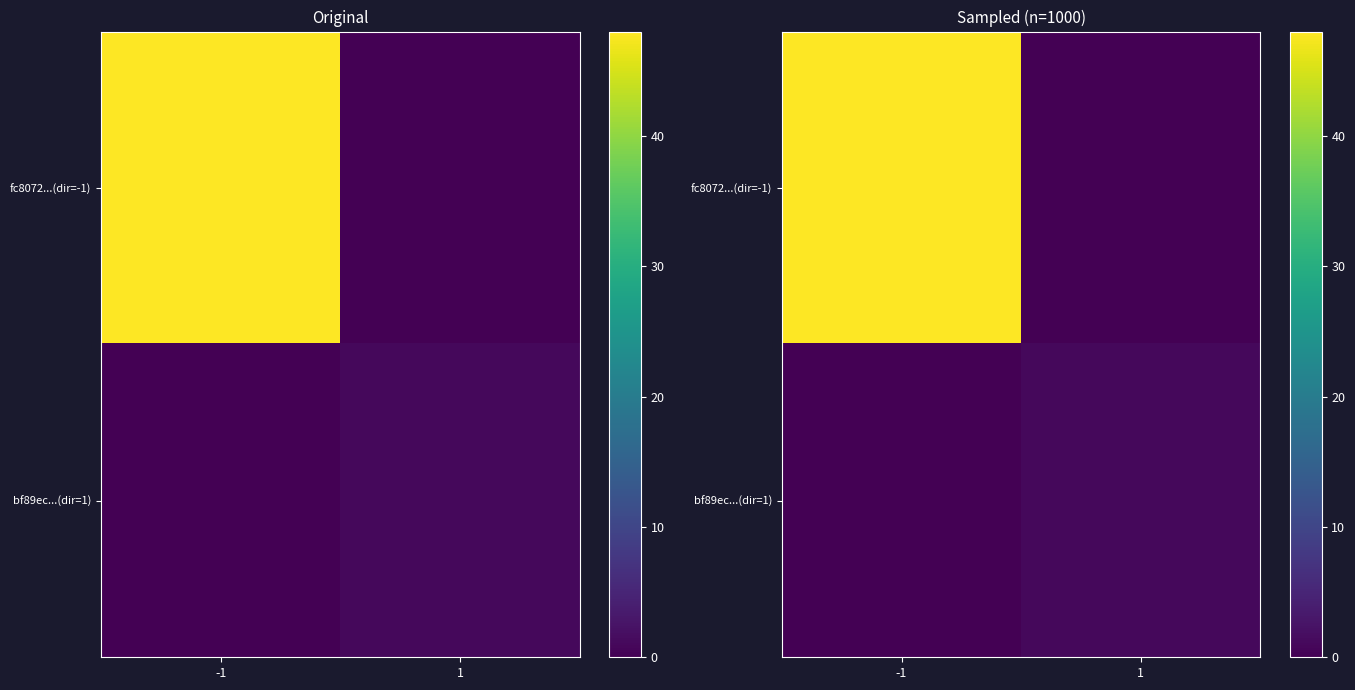

Rank the series at 1 from highest to lowest value.

bf89ec...(dir=1), fc8072...(dir=-1)